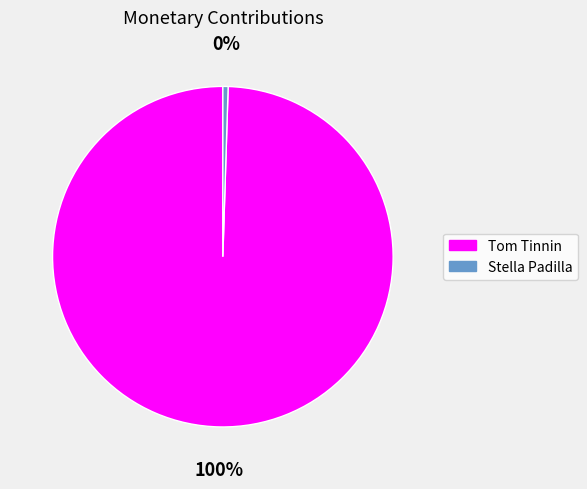

Count the number of slices in the pie.

2